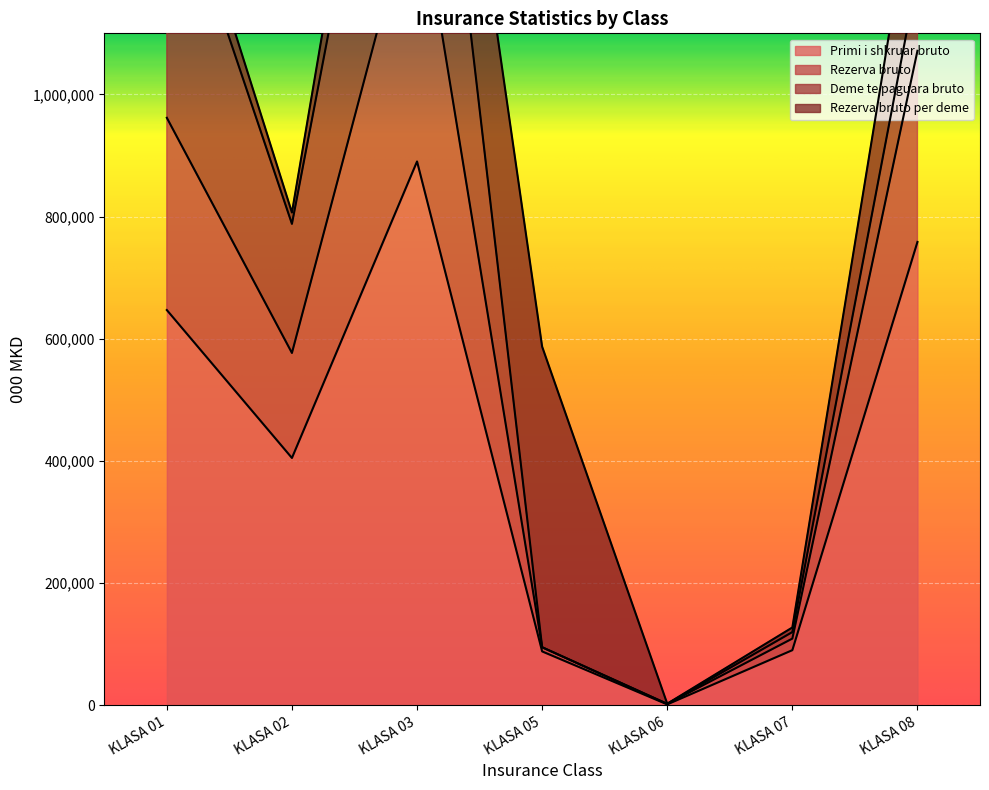

What is the value of the Rezerva bruto point at the 4th from the left?

95186